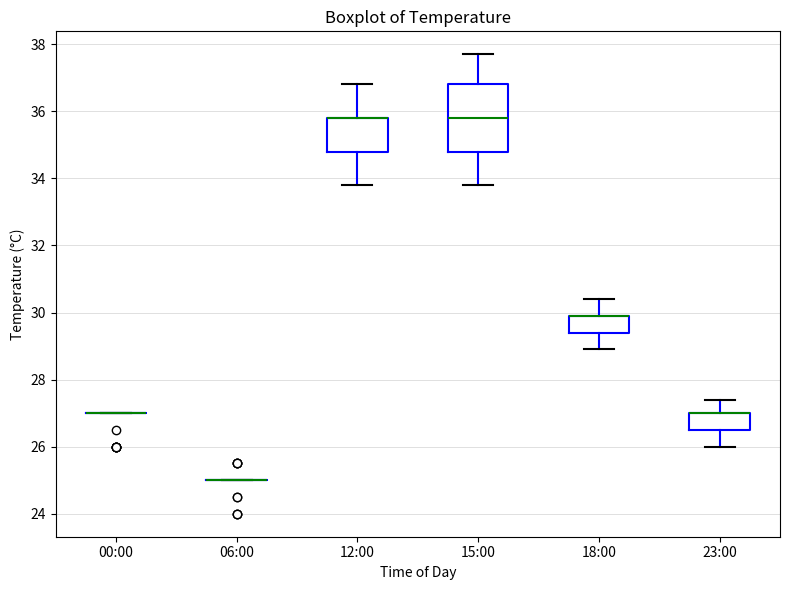

Where does the upper whisker of the box for 12:00 end on the y-axis? The values are not printed on the chart, so give them approximately, as read against the axis.

36.8